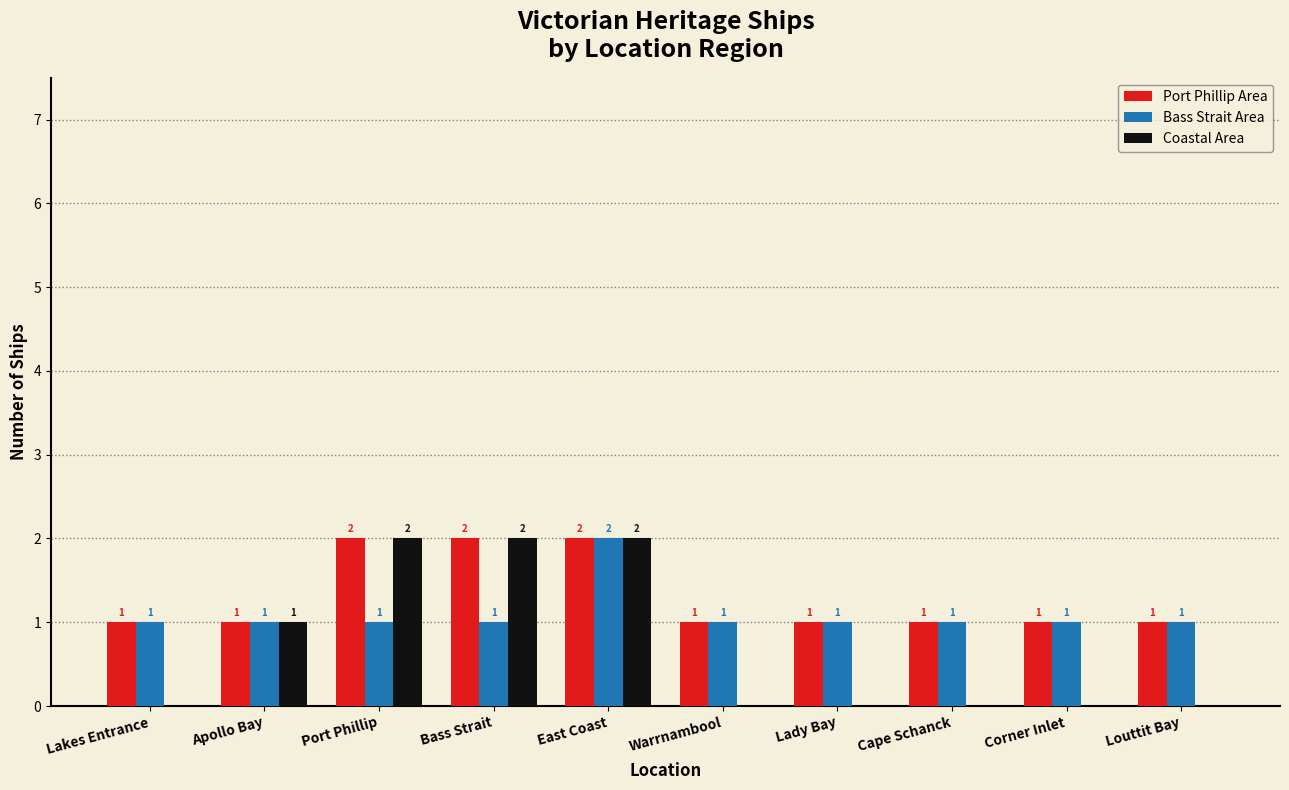

Is it true that Coastal Area equals -1 at Cape Schanck?

False